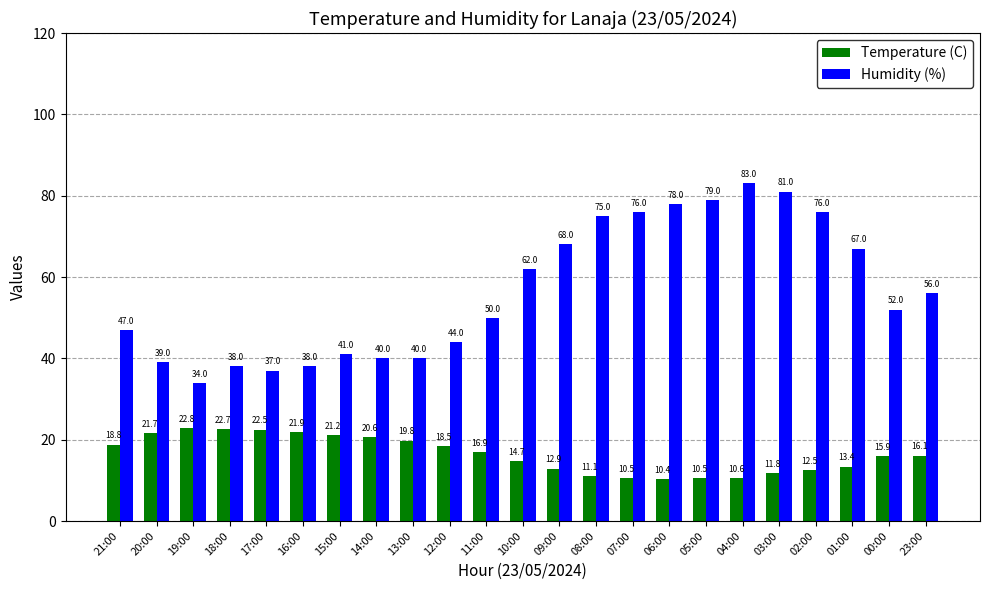

Reading right to left, extract all data points from this chart.

Temperature (C): 23:00=16.1	00:00=15.9	01:00=13.4	02:00=12.5	03:00=11.8	04:00=10.6	05:00=10.5	06:00=10.4	07:00=10.5	08:00=11.1	09:00=12.9	10:00=14.7	11:00=16.9	12:00=18.5	13:00=19.8	14:00=20.6	15:00=21.2	16:00=21.9	17:00=22.5	18:00=22.7	19:00=22.8	20:00=21.7	21:00=18.8
Humidity (%): 23:00=56.0	00:00=52.0	01:00=67.0	02:00=76.0	03:00=81.0	04:00=83.0	05:00=79.0	06:00=78.0	07:00=76.0	08:00=75.0	09:00=68.0	10:00=62.0	11:00=50.0	12:00=44.0	13:00=40.0	14:00=40.0	15:00=41.0	16:00=38.0	17:00=37.0	18:00=38.0	19:00=34.0	20:00=39.0	21:00=47.0